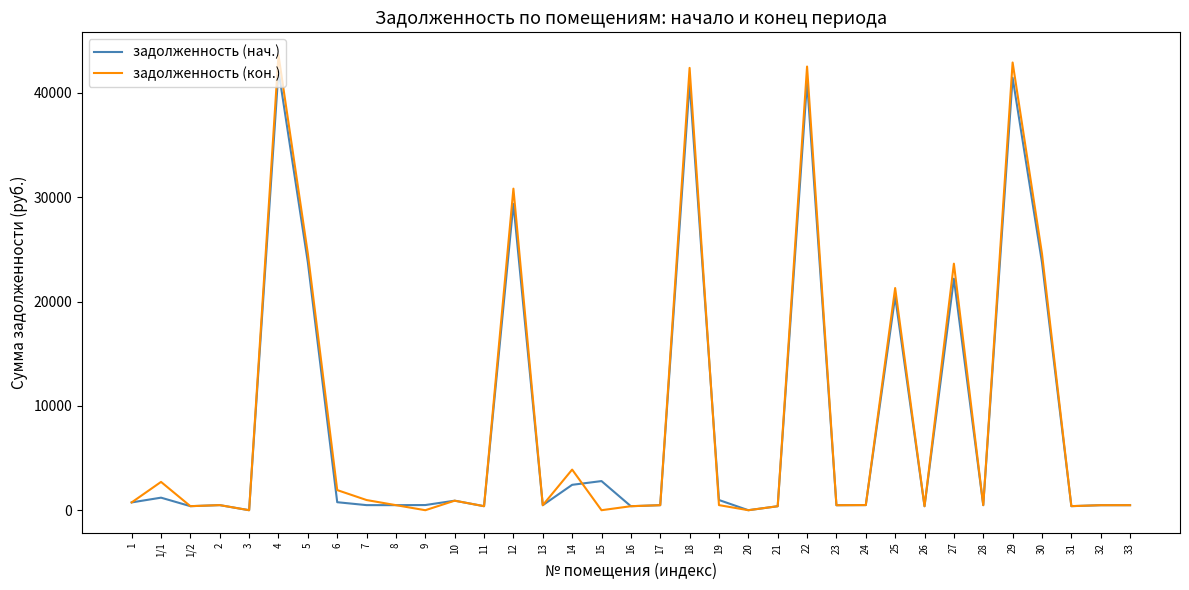

What is the greatest value displayed?

43626.0